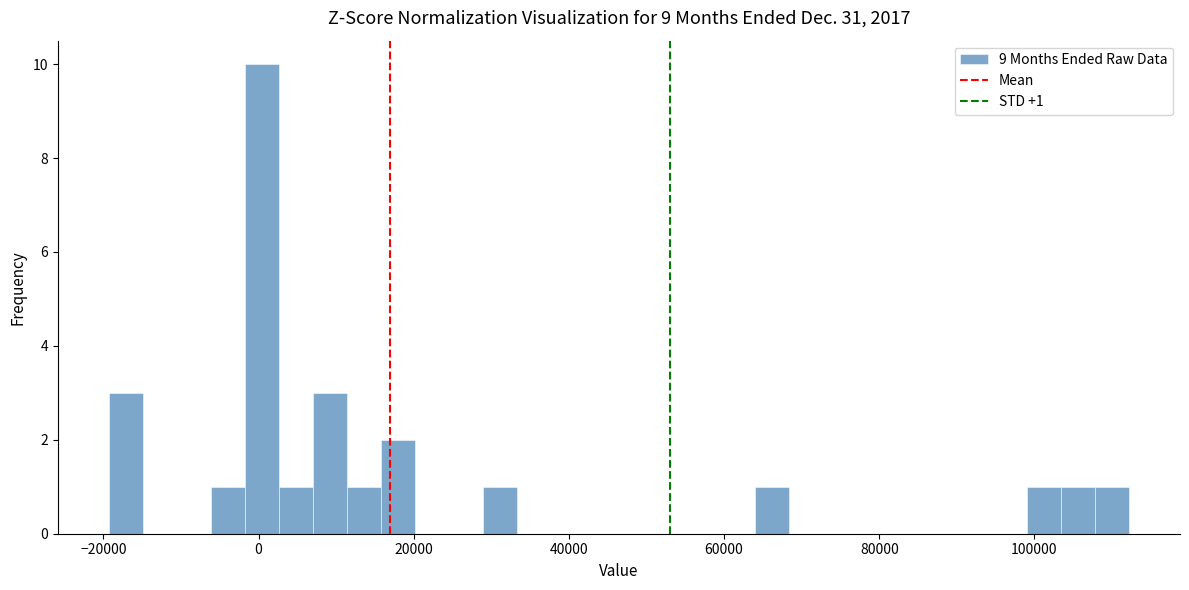

Around what value on the x-axis is the tallest bar? Give the approximate position of its centre, as read against the axis.

0